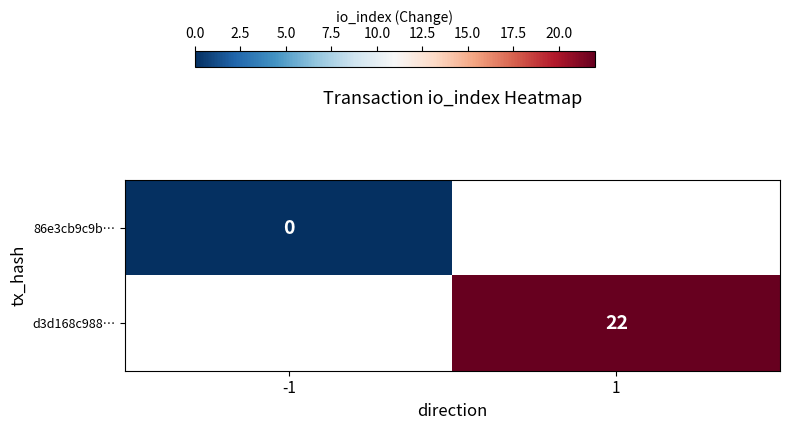

The value of d3d168c988… at 1 is 29. True or false?

False